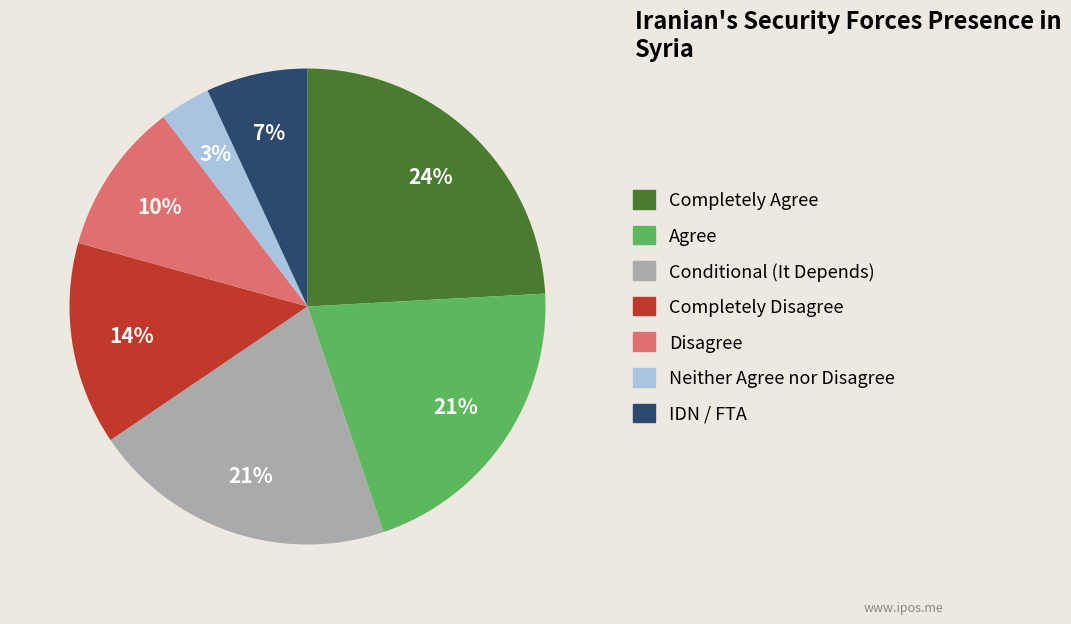

Is there any slice that represents more than half of the pie?

No